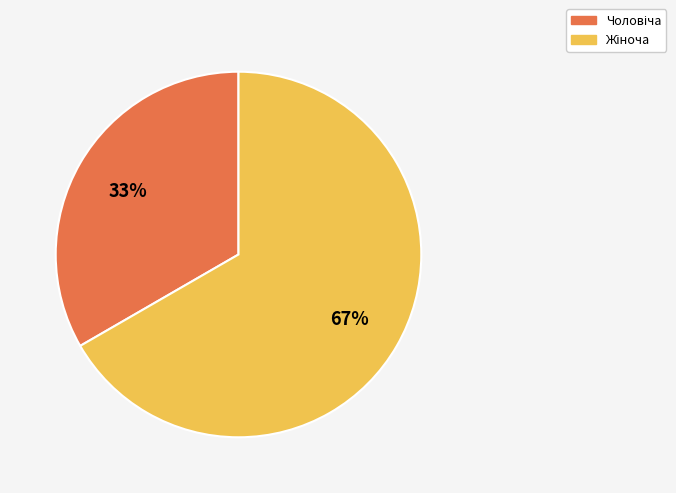

To the nearest percent, what is the average slice percentage?

50%